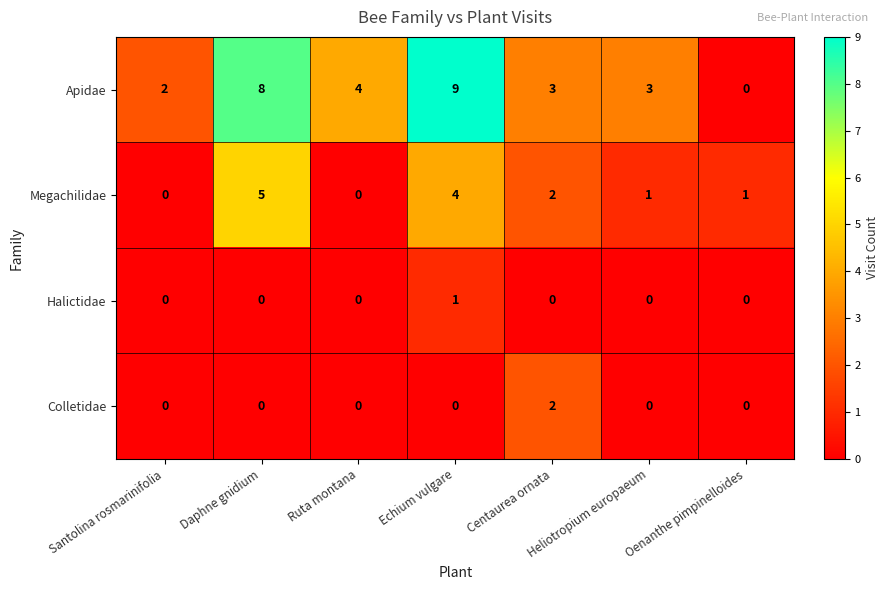

True or false: Megachilidae has a value of 0 at Ruta montana.

True